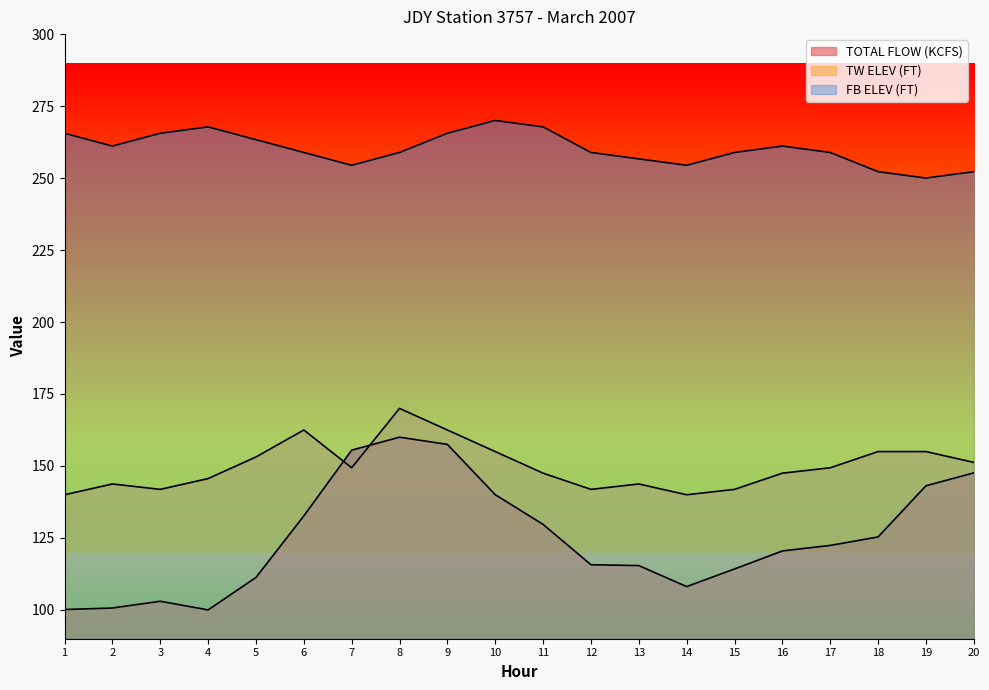

Where does the TOTAL FLOW (KCFS) series first go above 122?

6